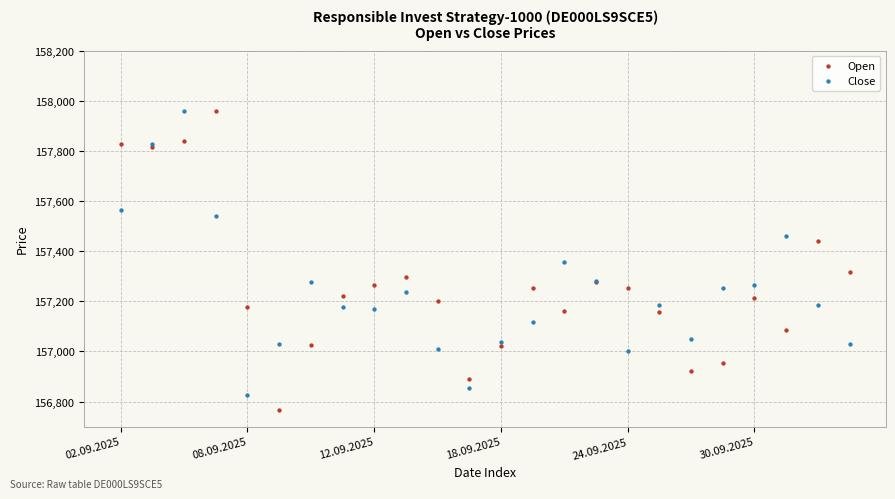

Which series contains the lowest Y value?

Open